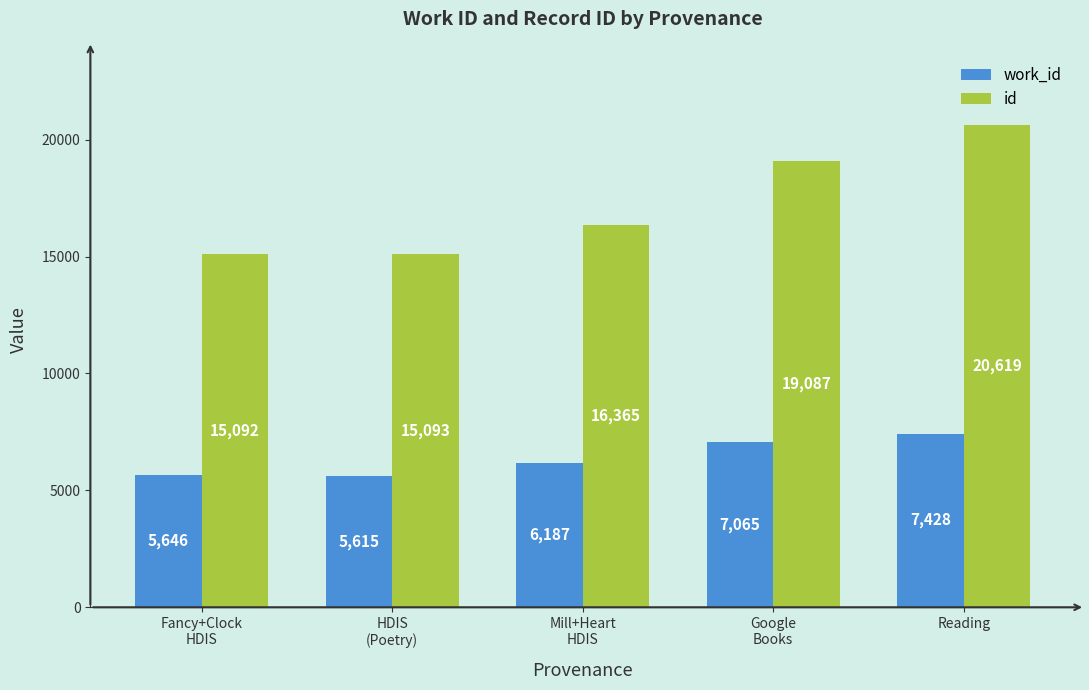

Where is id nearest to the value 17855?

Google
Books